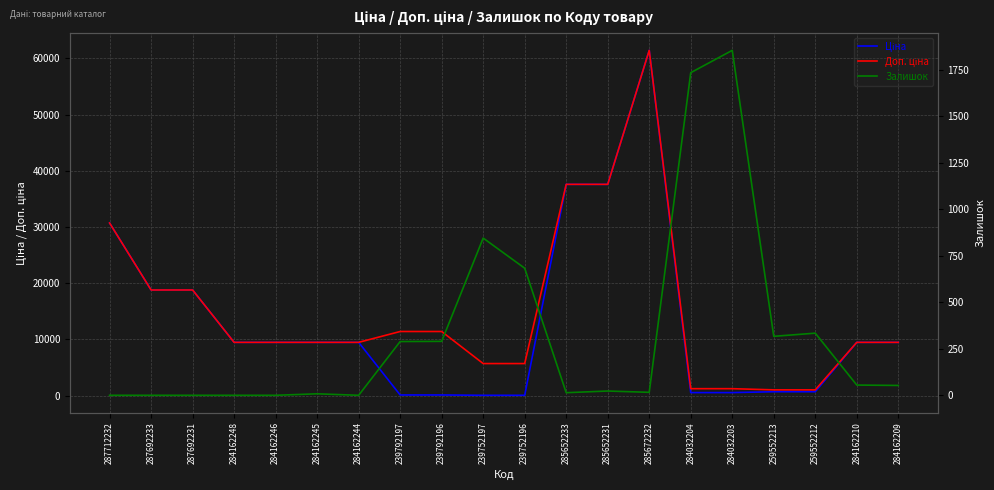

Between 259552213 and 284162244, which is larger?

284162244